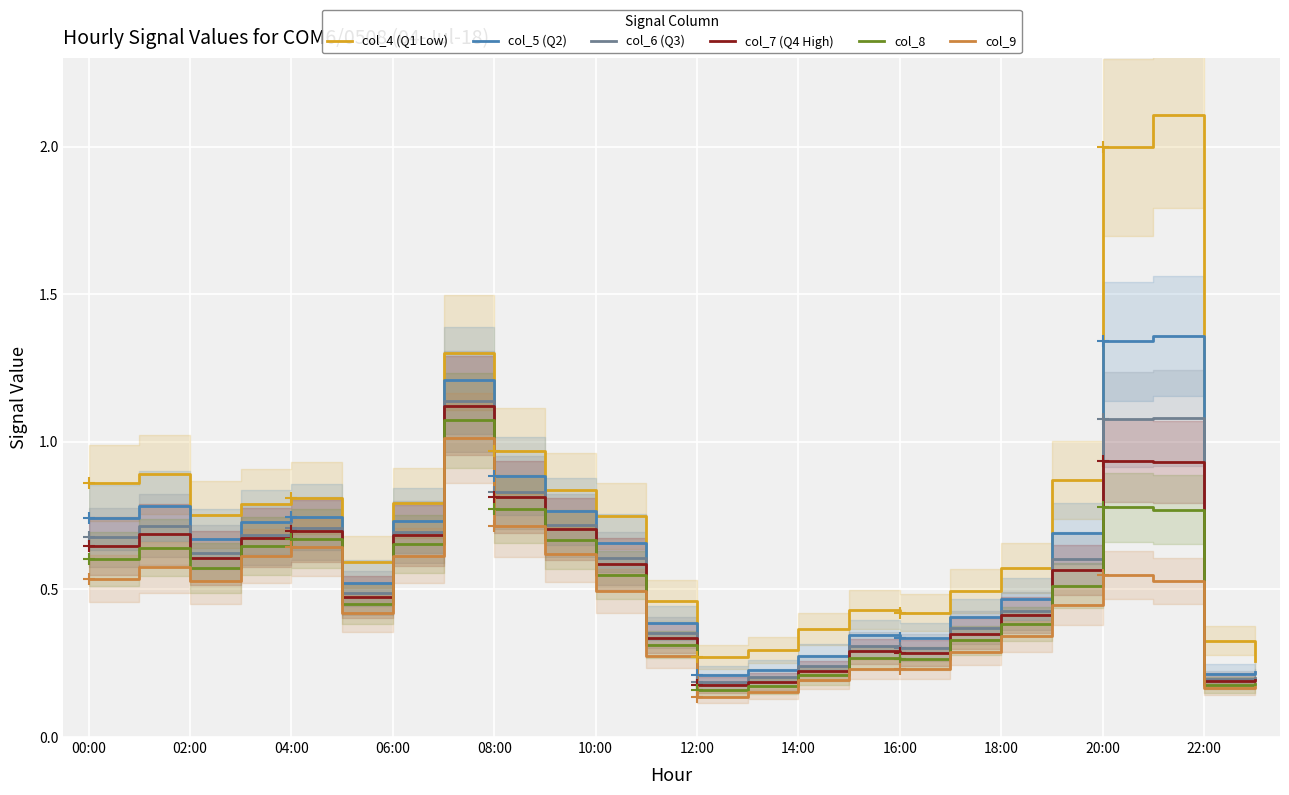

True or false: col_4 (Q1 Low) and col_7 (Q4 High) intersect in this chart.

False